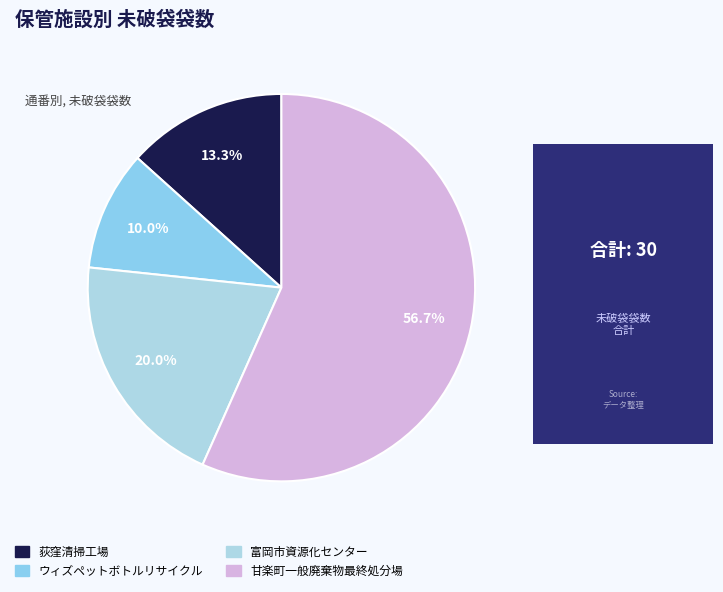

Rank the categories by value from highest to lowest.

4, 3, 1, 2